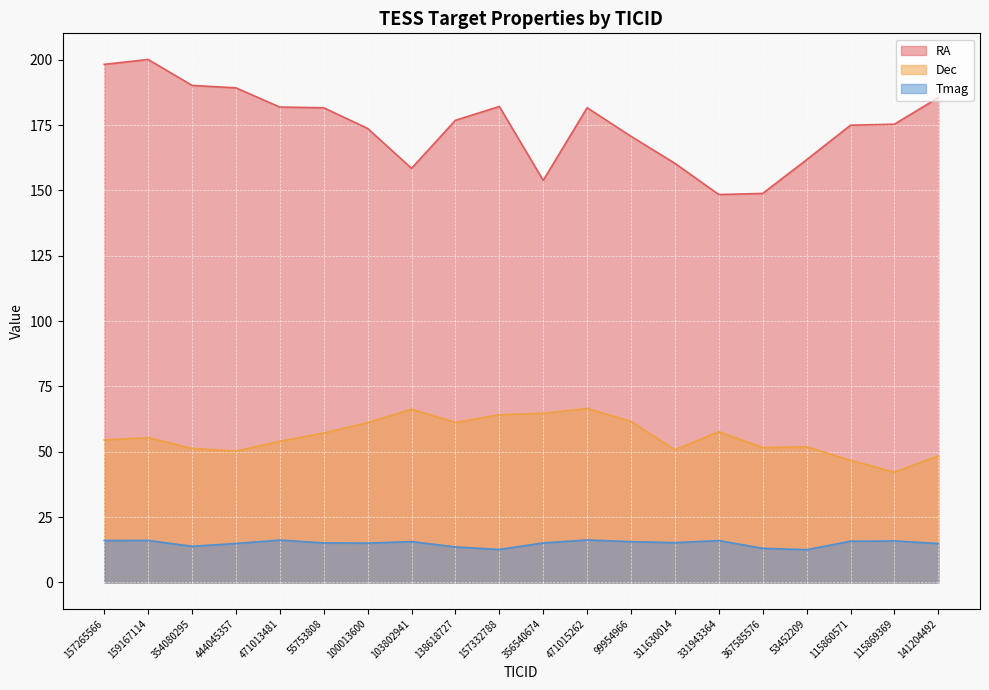

The value of Tmag at 159167114 is 16.1. True or false?

True